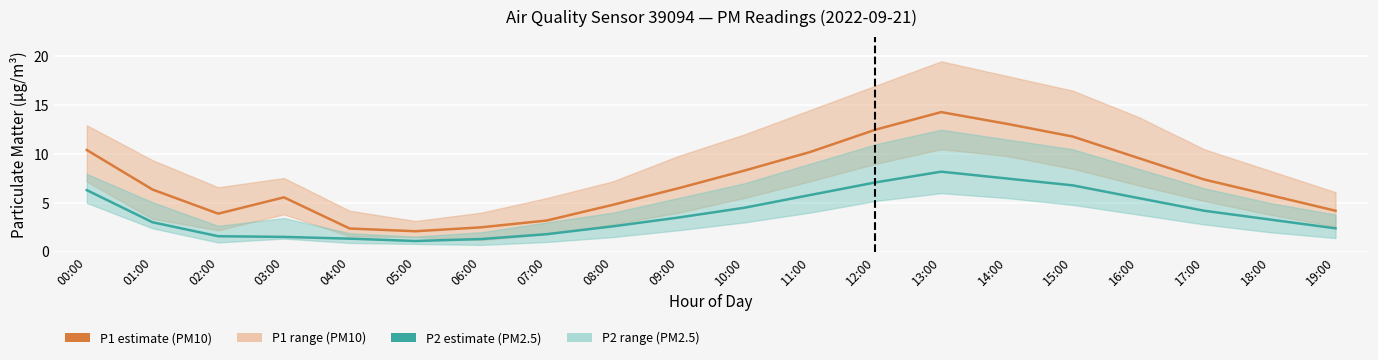

What is the difference between the highest and lowest values at 11:00?

4.4